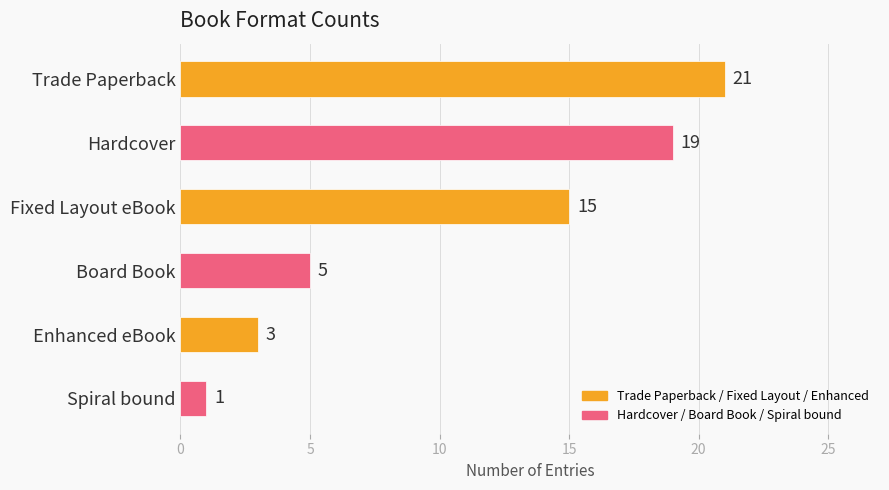

List the labels in order of value, largest first.

Trade Paperback, Hardcover, Fixed Layout eBook, Board Book, Enhanced eBook, Spiral bound